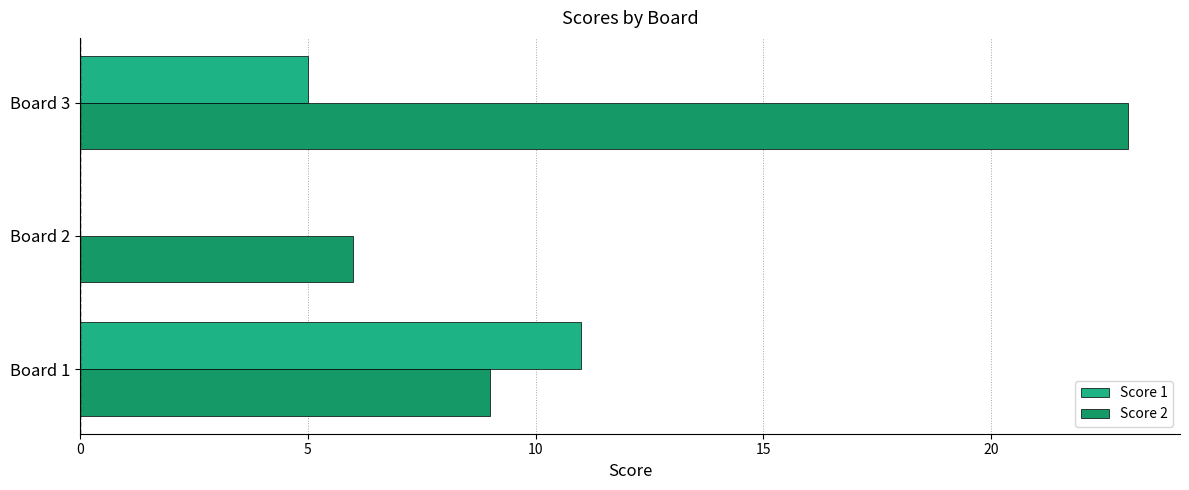

What is the maximum value shown in the chart?

23